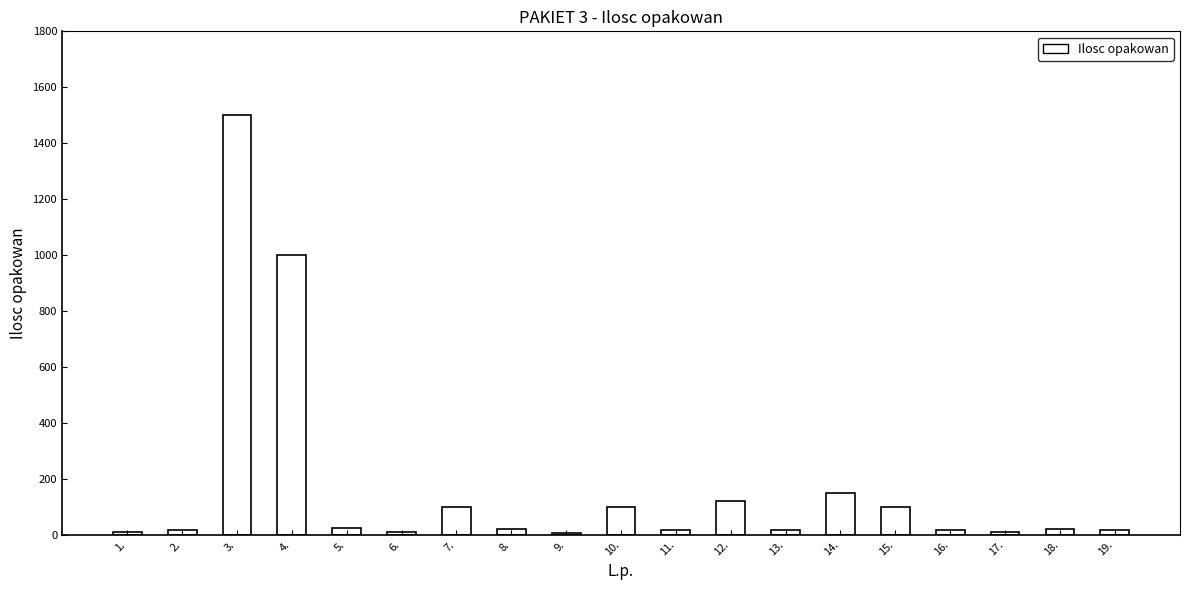

How many distinct data groups are displayed?

1